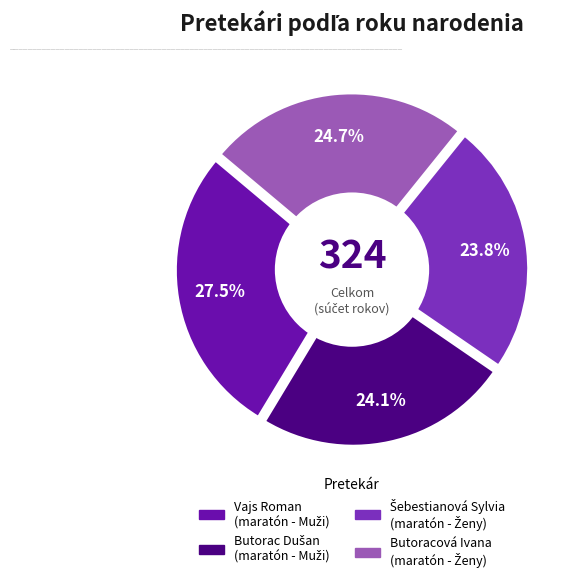

How many slices are in this pie chart?

4